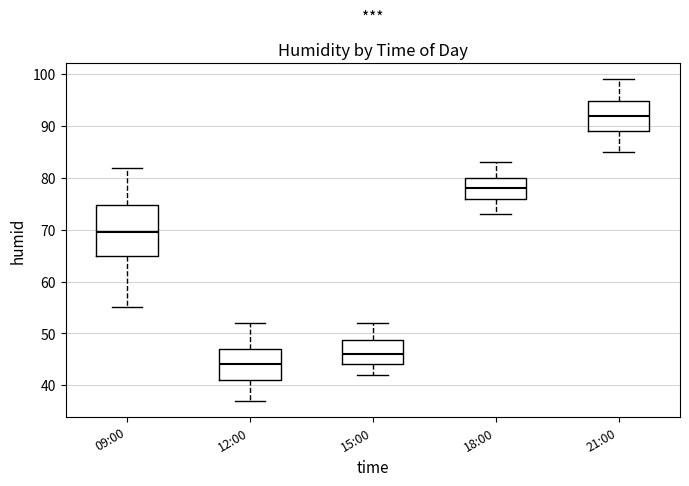

Which box has the lowest median line?

12:00